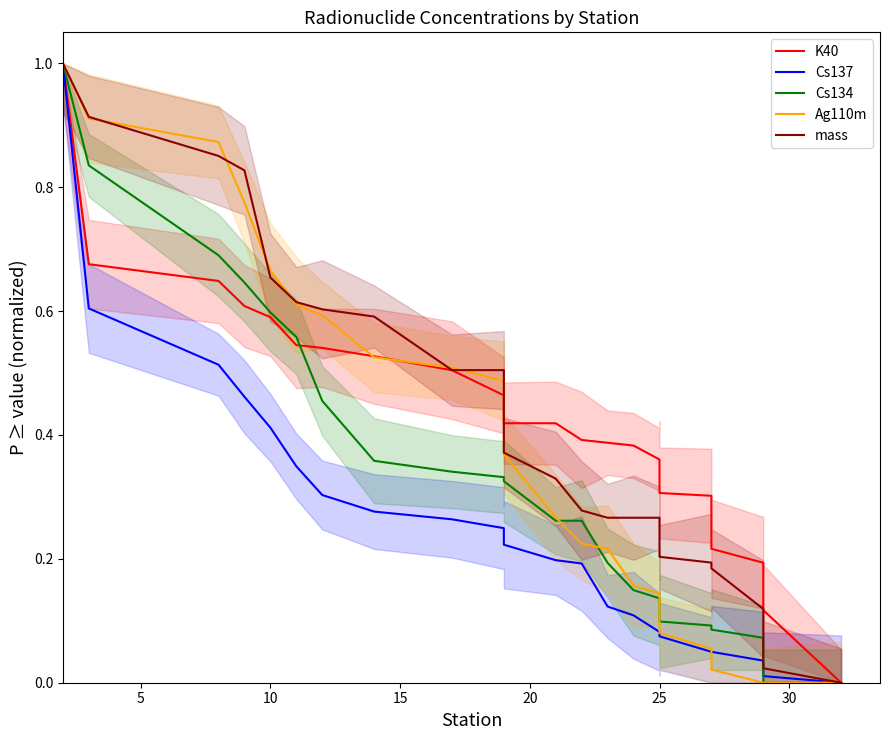

True or false: Cs134 has a value of 0.9 at 20.

False